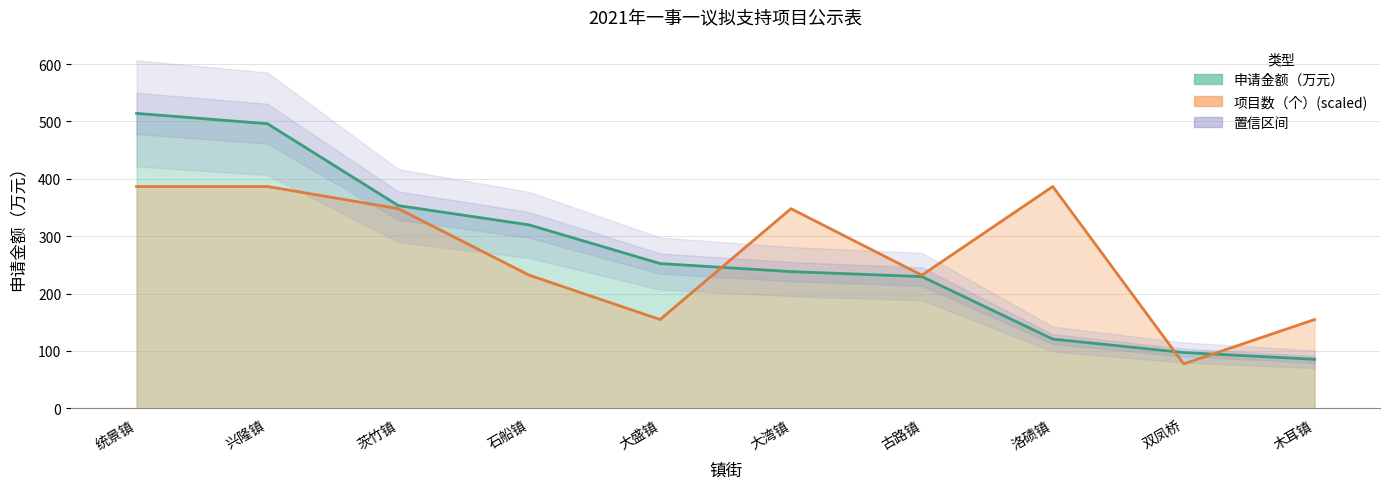

Reading left to right, extract all data points from this chart.

项目数（个）: 386.6	386.6	347.9	231.9	154.6	347.9	231.9	386.6	77.3	154.6
申请金额（万元）: 514.1	496.1	353.3	319.6	252.2	238.2	229.5	120.6	97.1	85.3